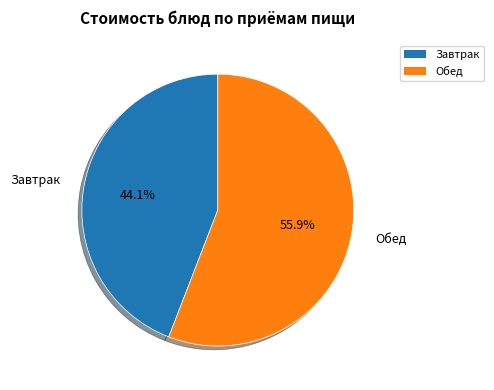

Is the sum of Завтрак and Обед greater than half?

Yes